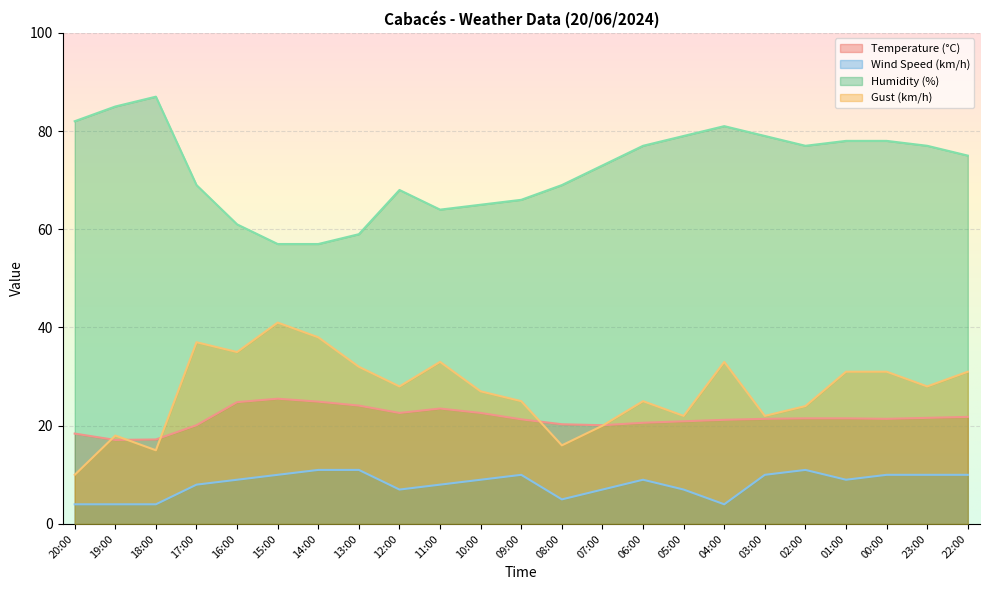

What is the difference between the maximum and minimum values in the Wind Speed (km/h) series?

7.0